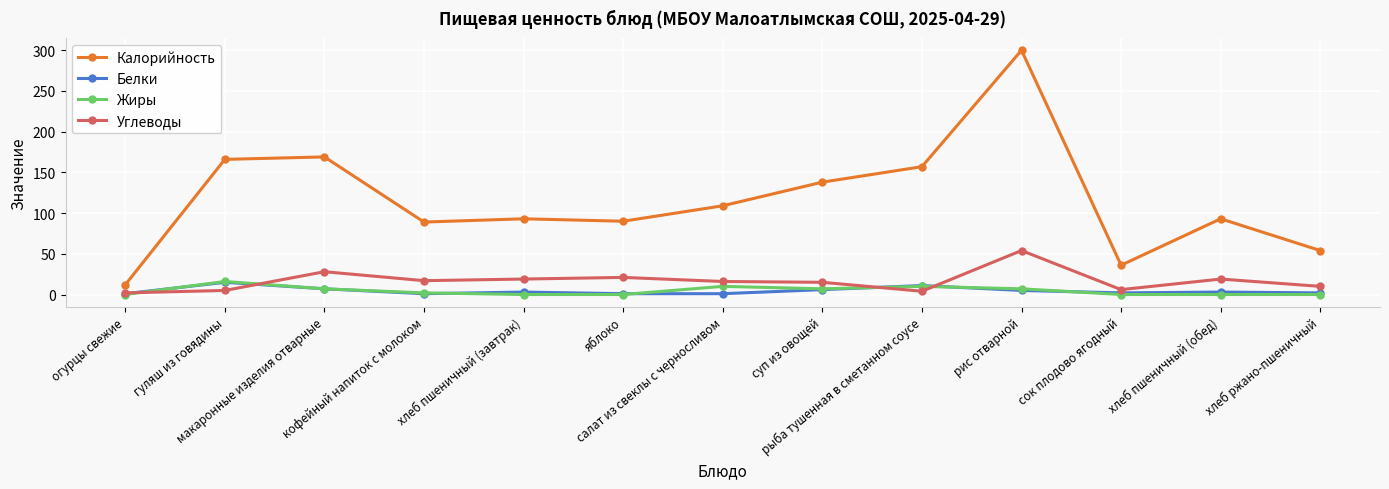

Which series has the largest range (max minus min)?

Калорийность